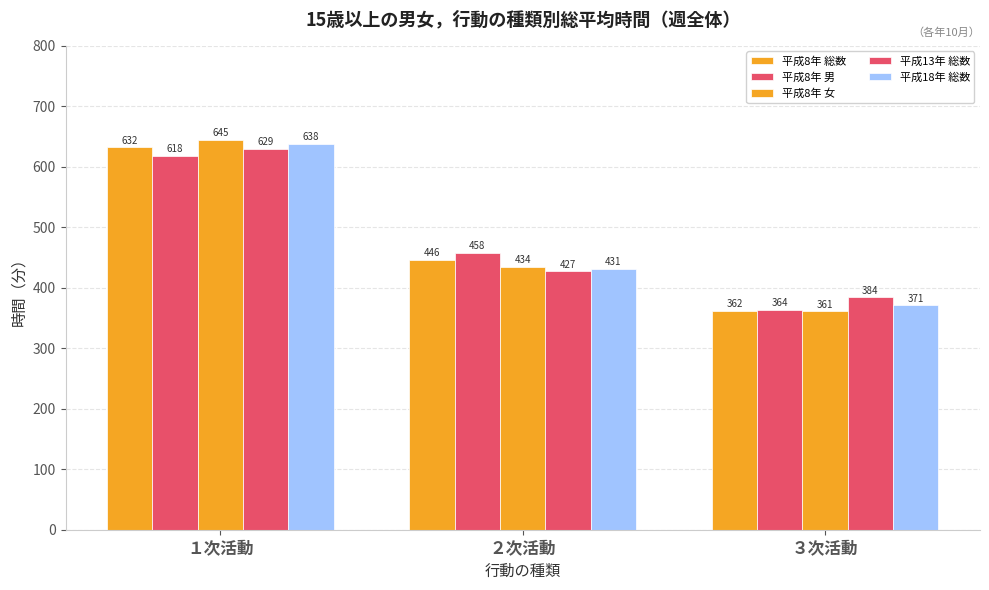

Reading left to right, transcribe all the data shown in this chart.

平成8年 総数: 632	446	362
平成8年 男: 618	458	364
平成8年 女: 645	434	361
平成13年 総数: 629	427	384
平成18年 総数: 638	431	371